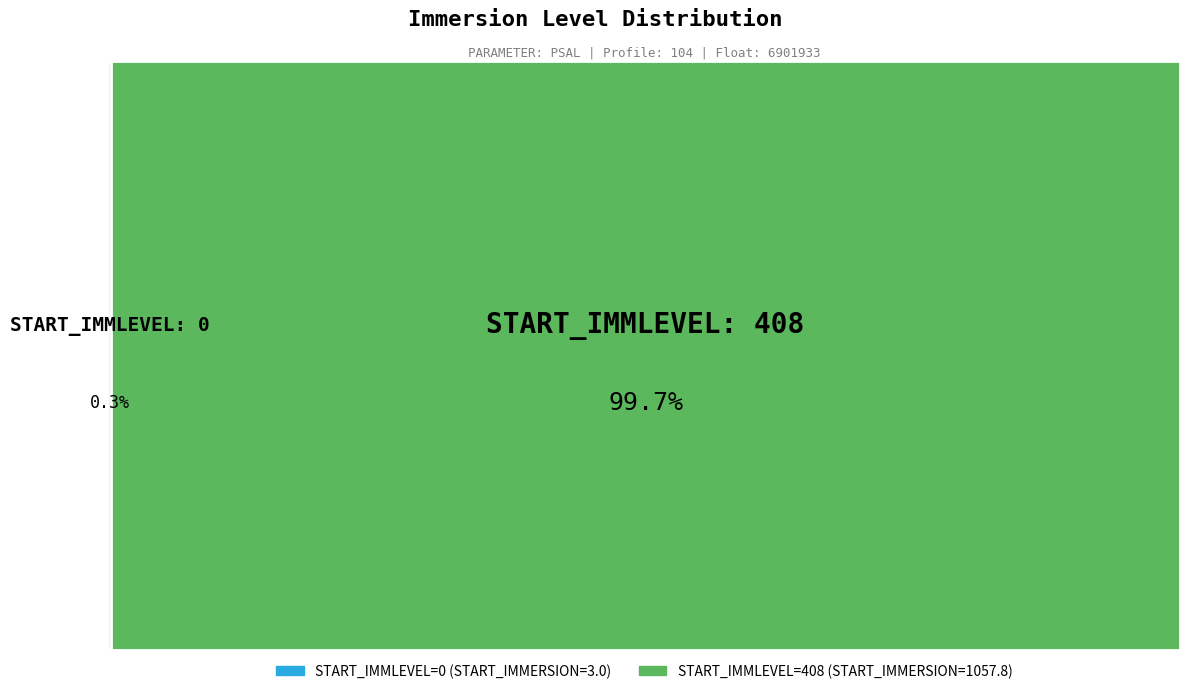

Between 408 and 0, which is larger?

408